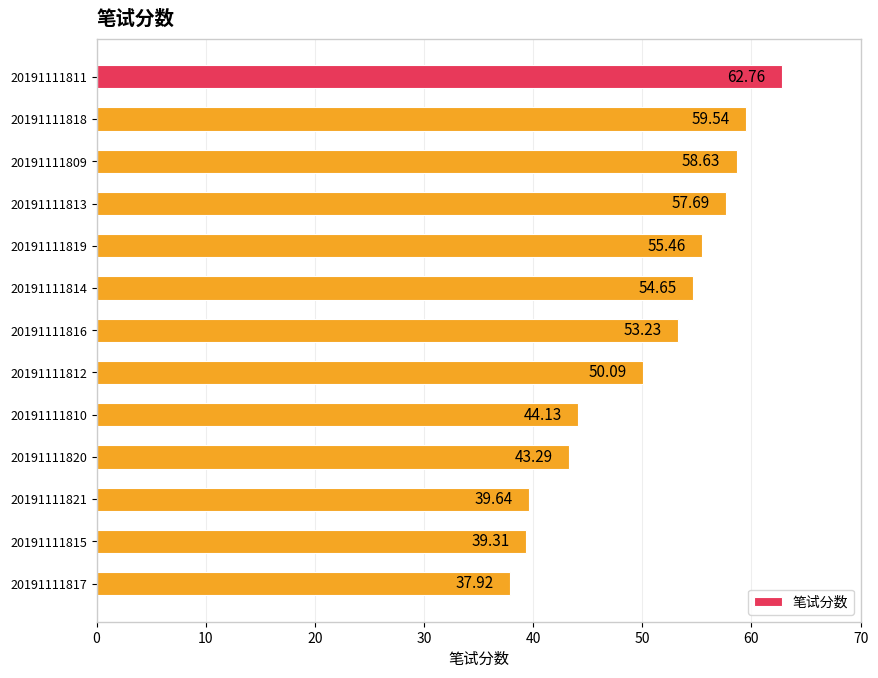

What is the change in value from 20191111809 to 20191111814?

-4.0